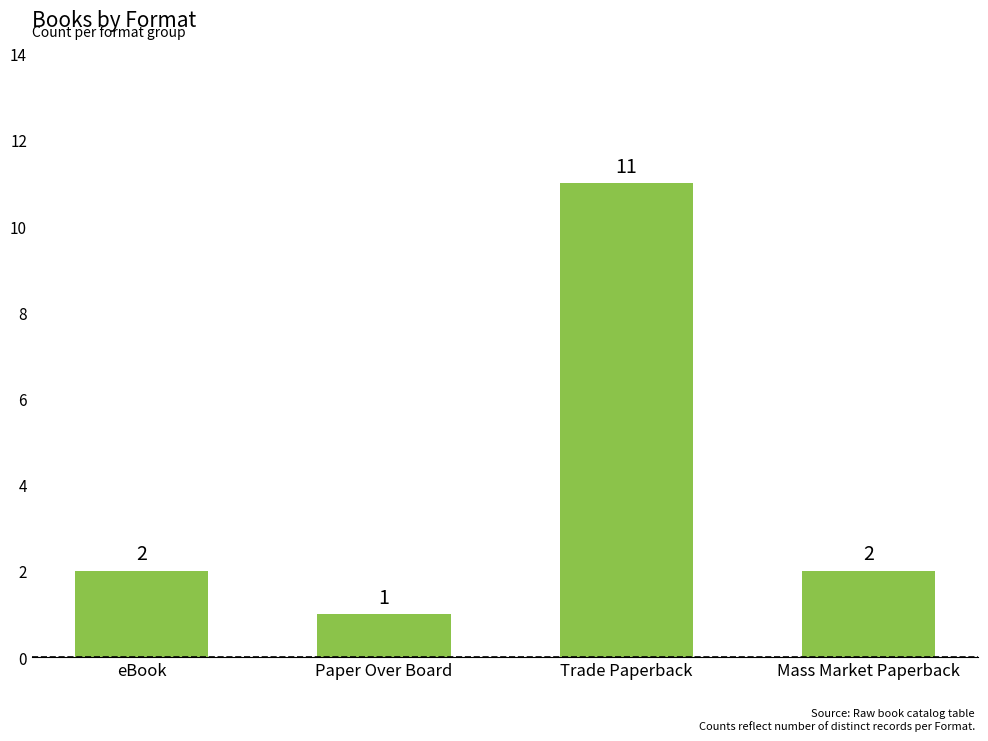

How many values are between 2 and 11?

3